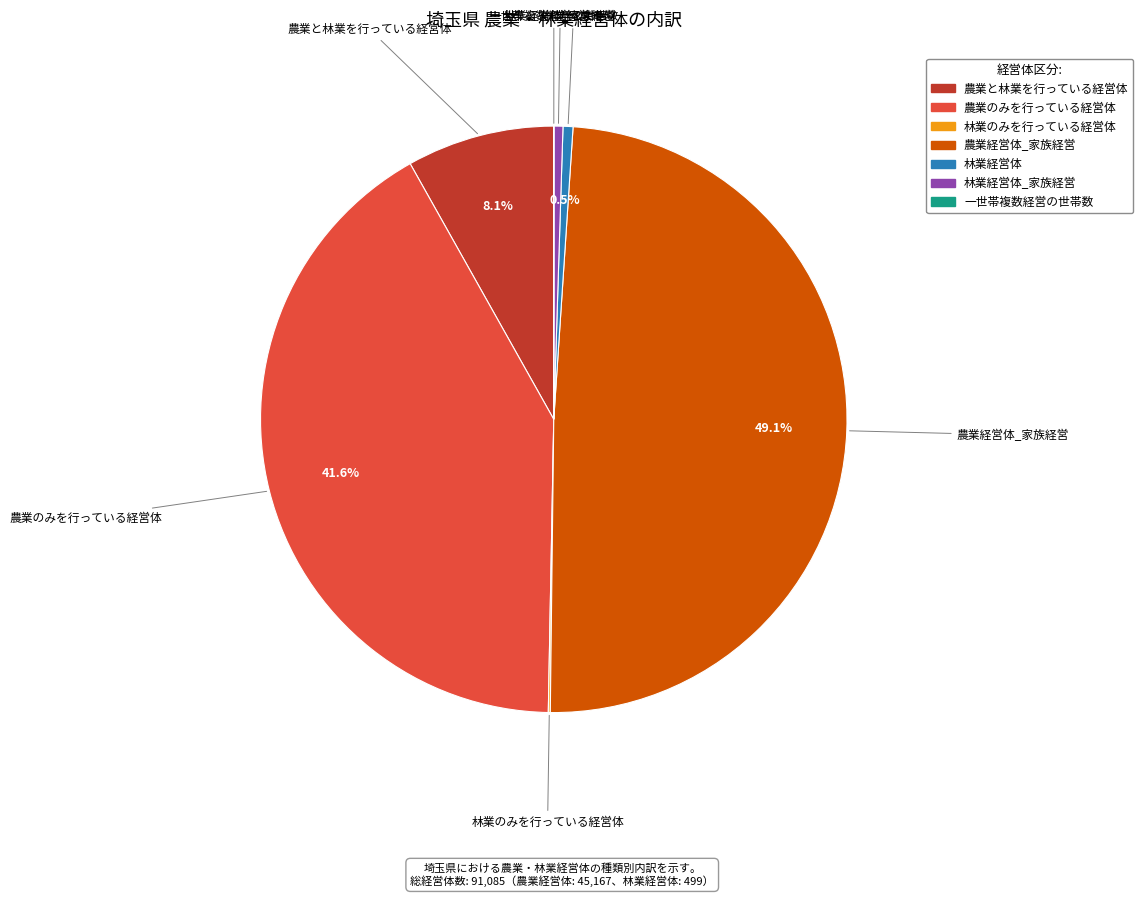

Is there a majority slice in this chart?

No